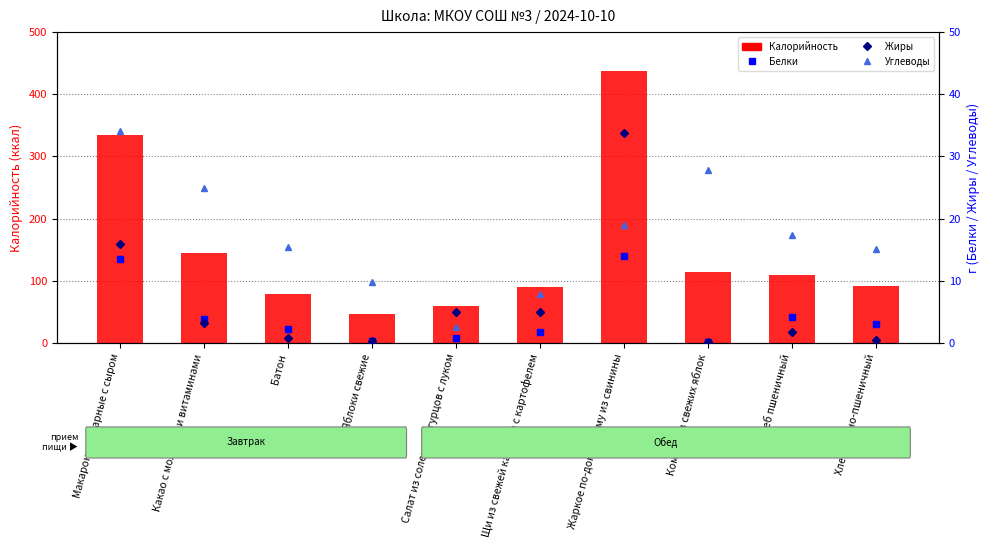

What is the sum of the Углеводы values at Макароны отварные с сыром and Яблоки свежие?

43.9